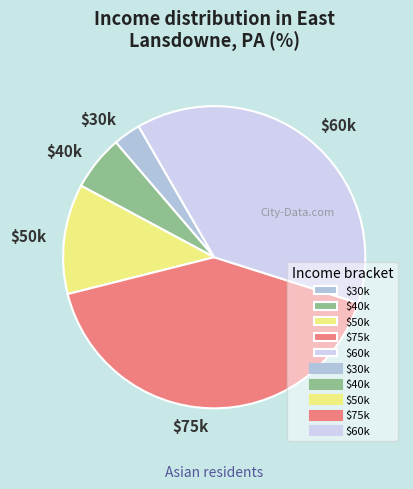

Is there any slice that represents more than half of the pie?

No